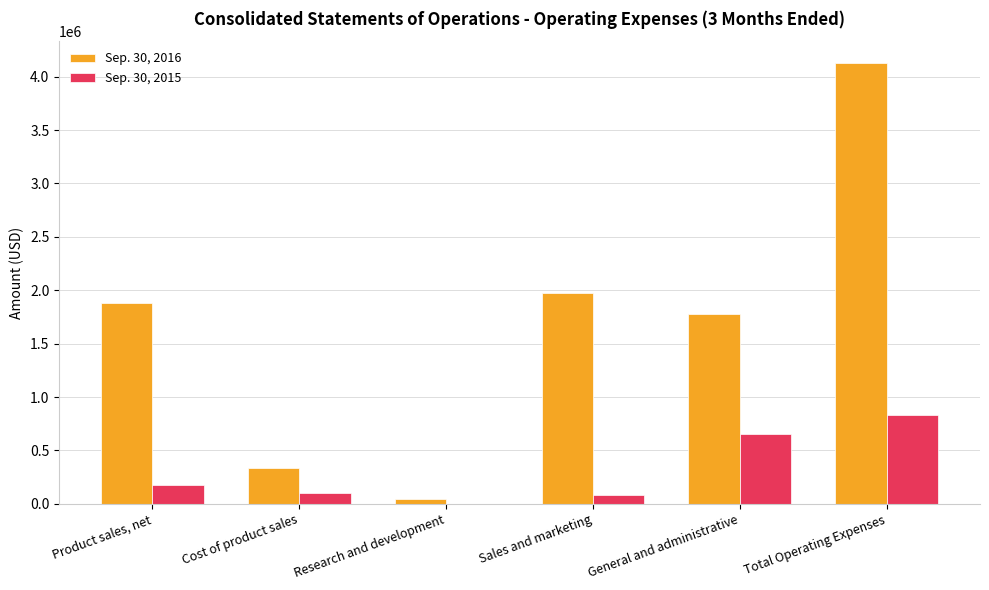

What is the highest value of the Sep. 30, 2015 series?

833580